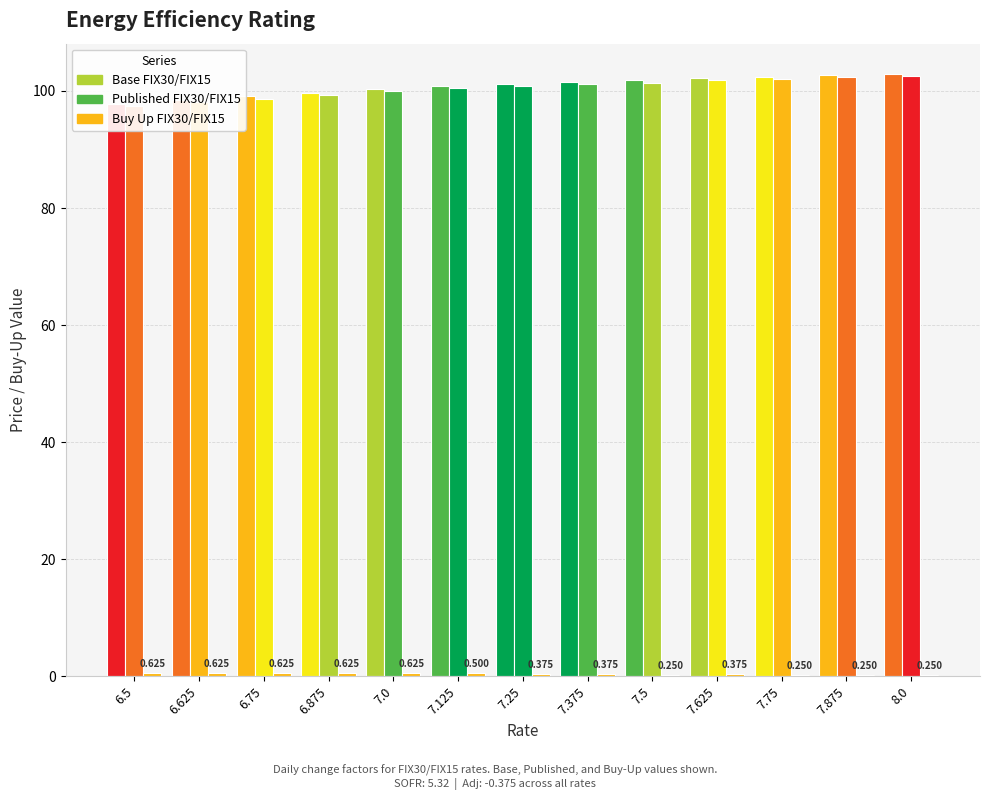

Which label corresponds to the largest value in the chart?

8.0